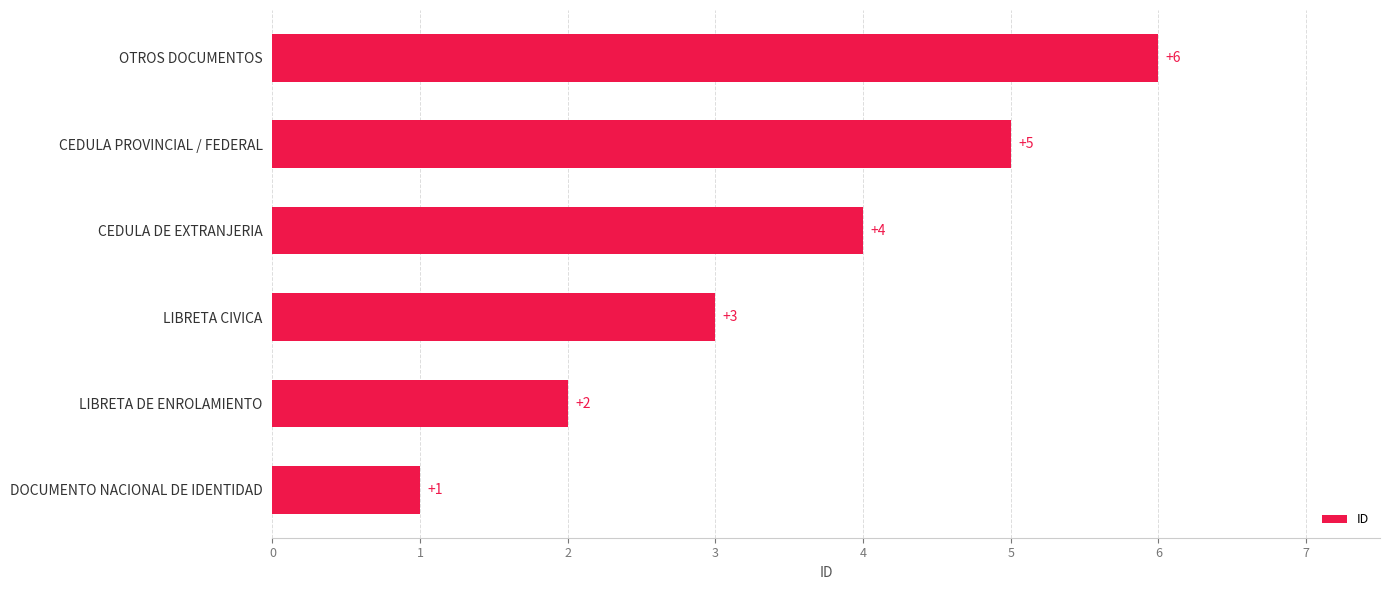

Where is the data nearest to the value 3?

LIBRETA CIVICA